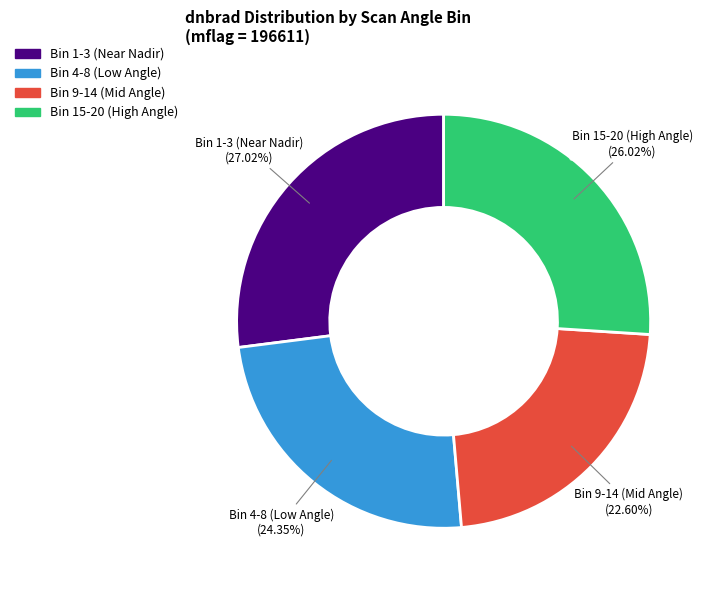

Combined, do Bin 9-14 (Mid Angle) and Bin 15-20 (High Angle) account for over 50%?

No